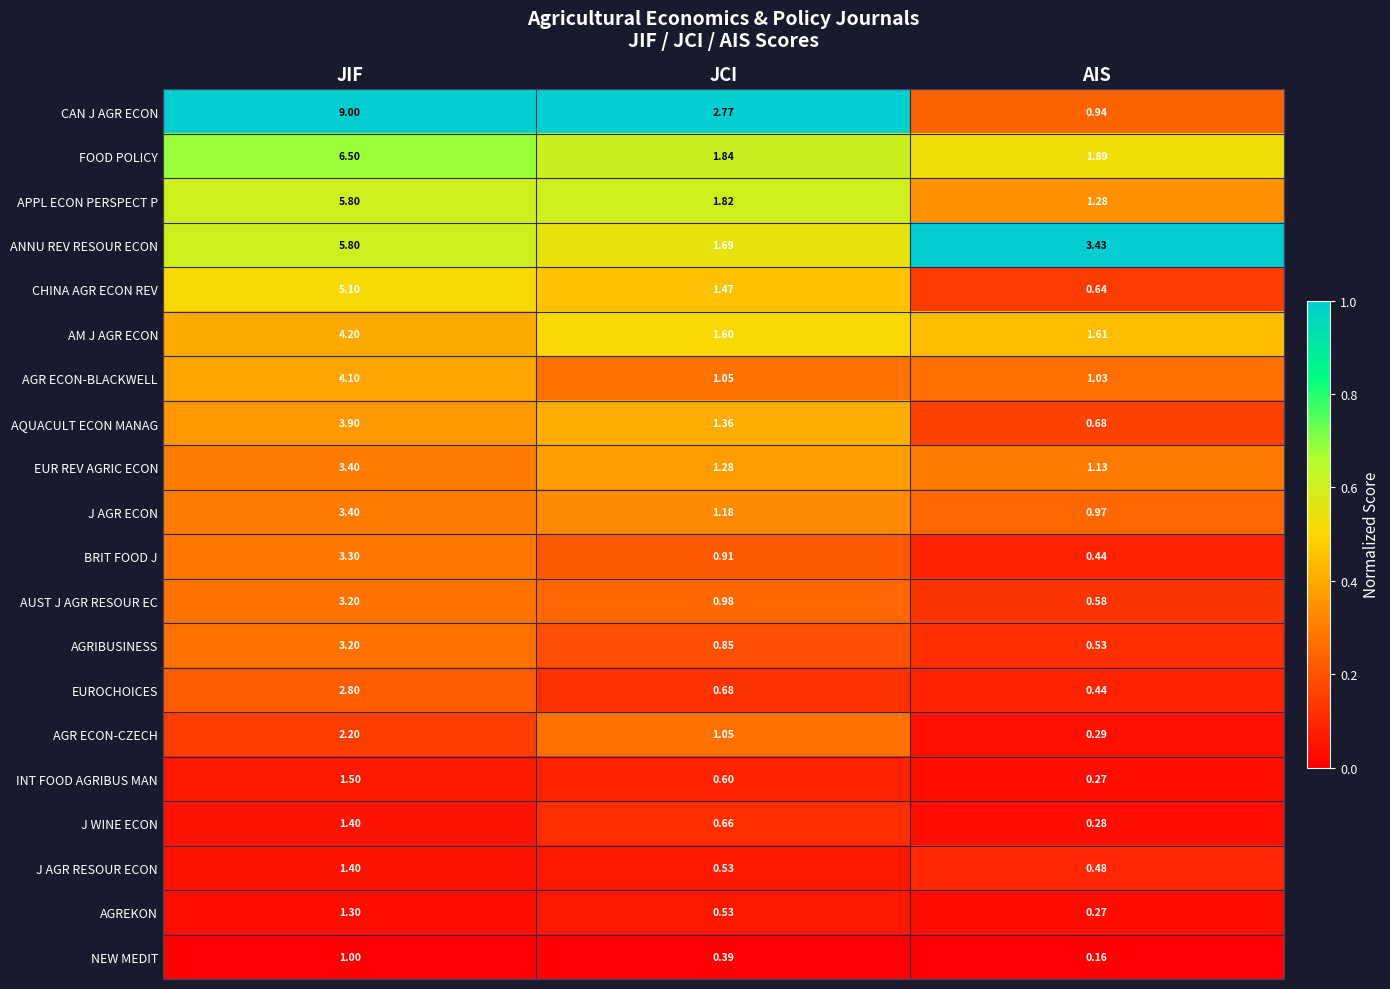

Which series has the largest total across all categories?

CAN J AGR ECON